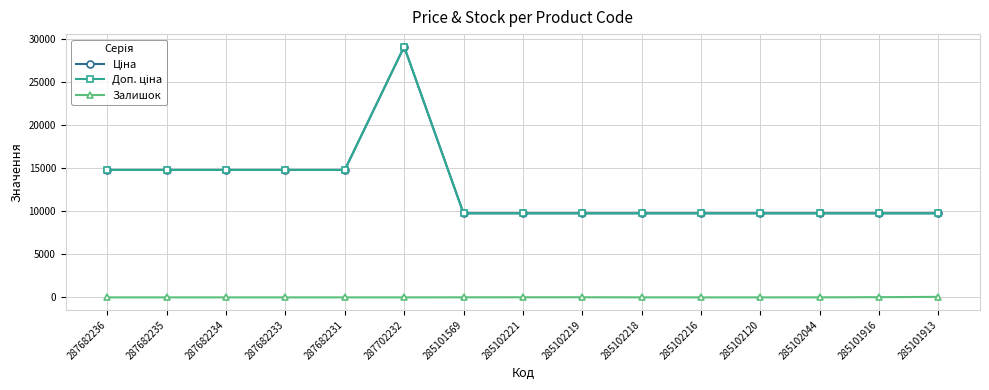

How many lines are shown in the chart?

3